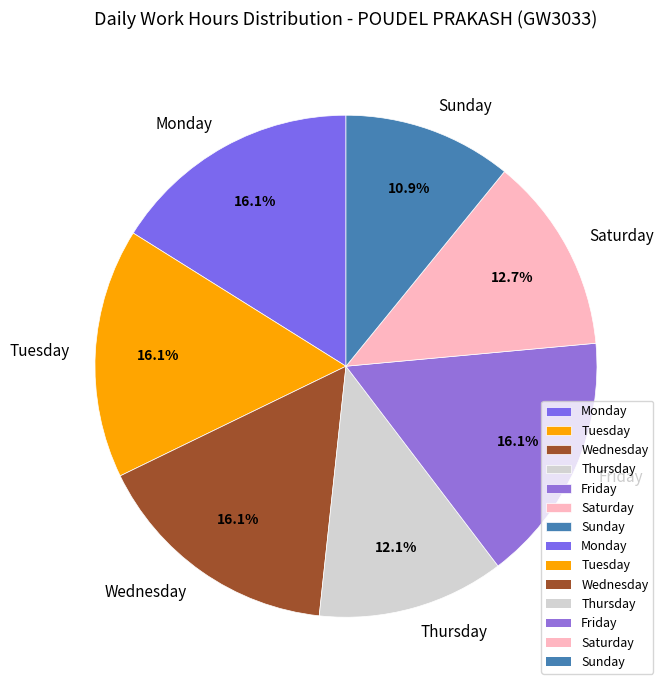

What portion of the pie excludes Thursday?

87.9%